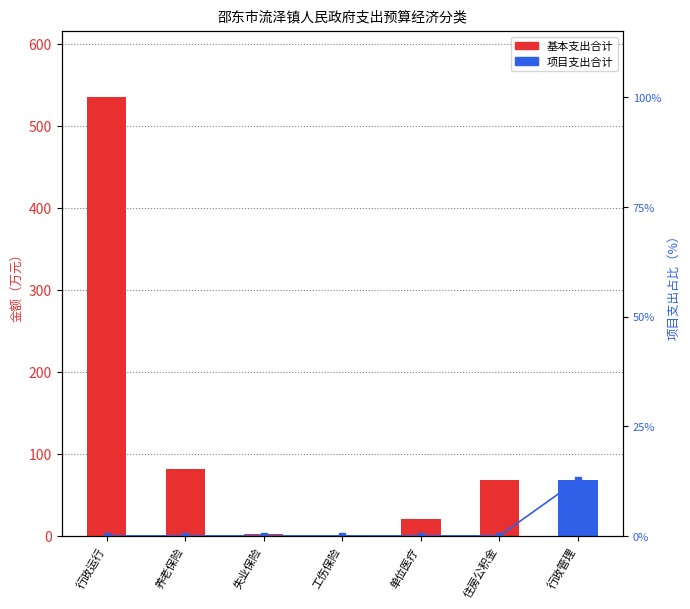

Which has a higher value, 住房公积金 or 工伤保险?

住房公积金